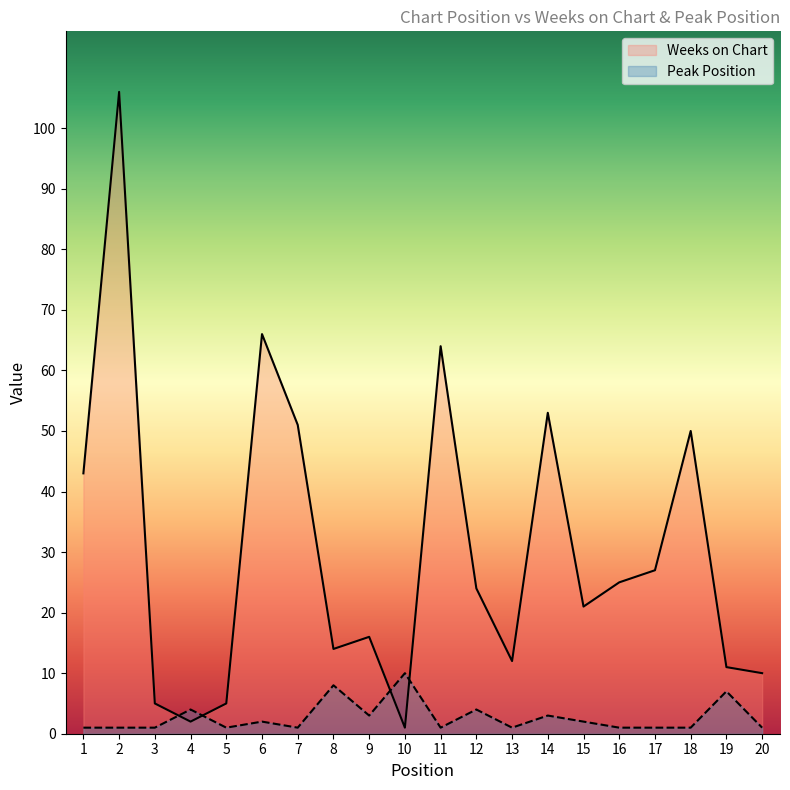

Reading right to left, transcribe all the data shown in this chart.

Weeks on Chart: 10	11	50	27	25	21	53	12	24	64	1	16	14	51	66	5	2	5	106	43
Peak Position: 1	7	1	1	1	2	3	1	4	1	10	3	8	1	2	1	4	1	1	1